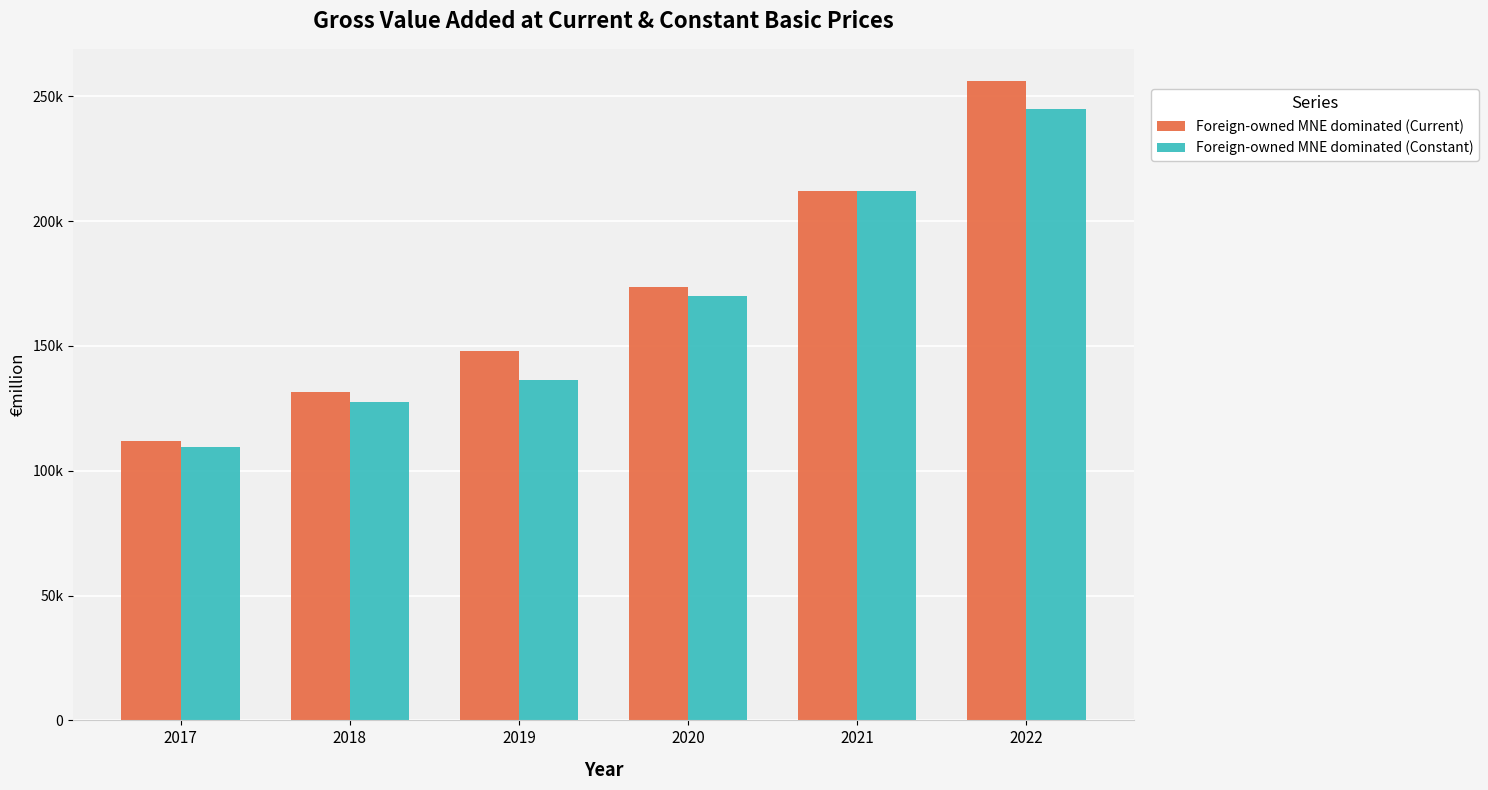

What is the average value of the Foreign-owned MNE dominated (Current) series?

172158.8